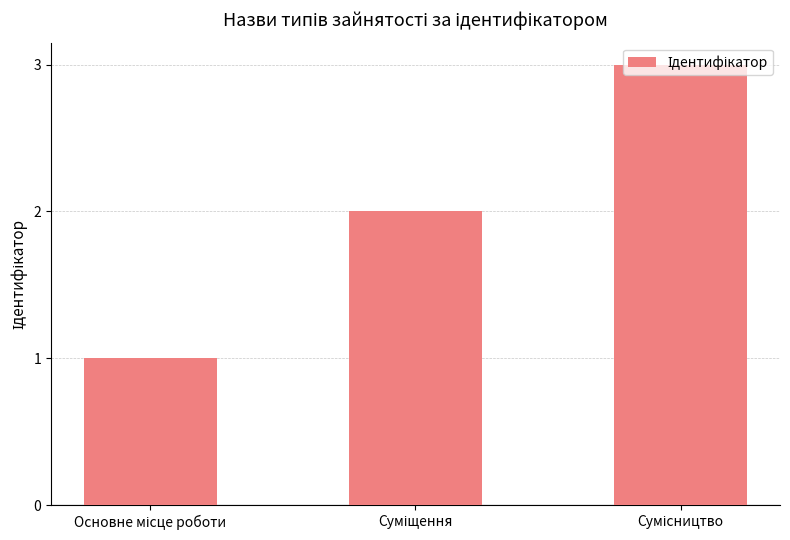

What is the maximum value shown in the chart?

3